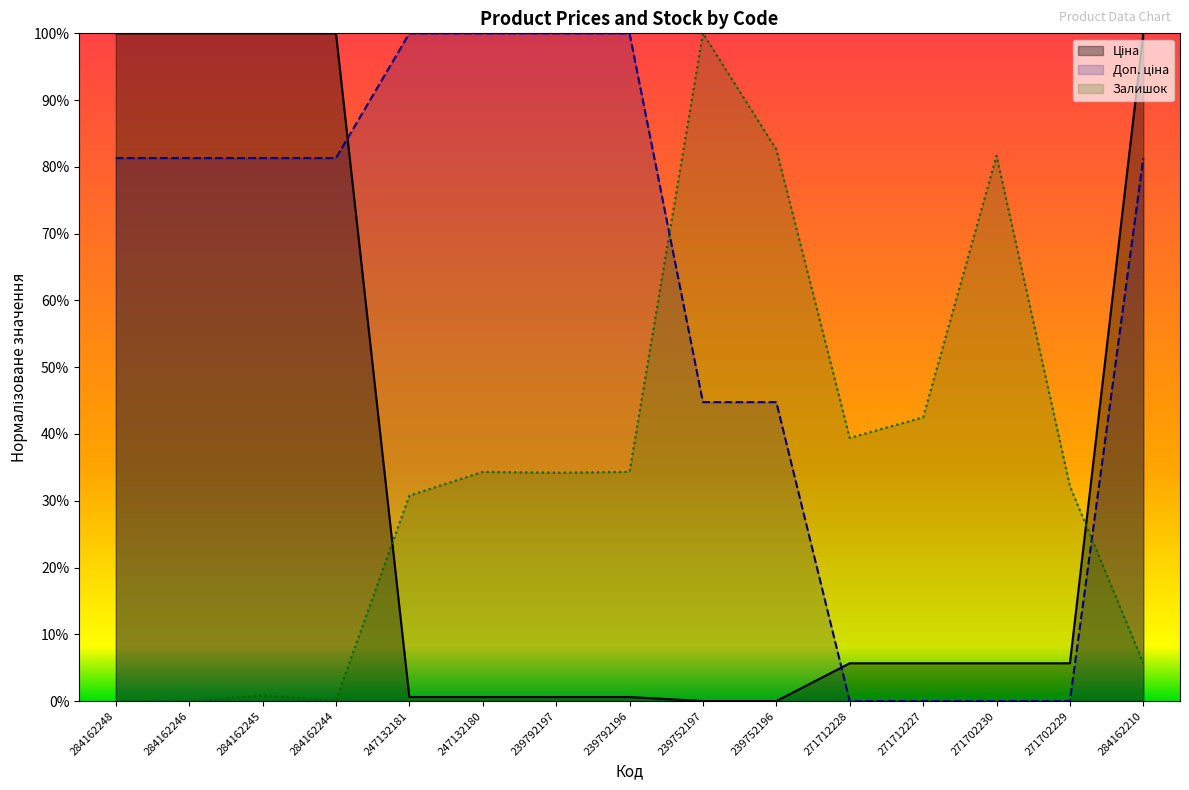

What is the difference between the maximum and second lowest values in the Ціна series?

1.0